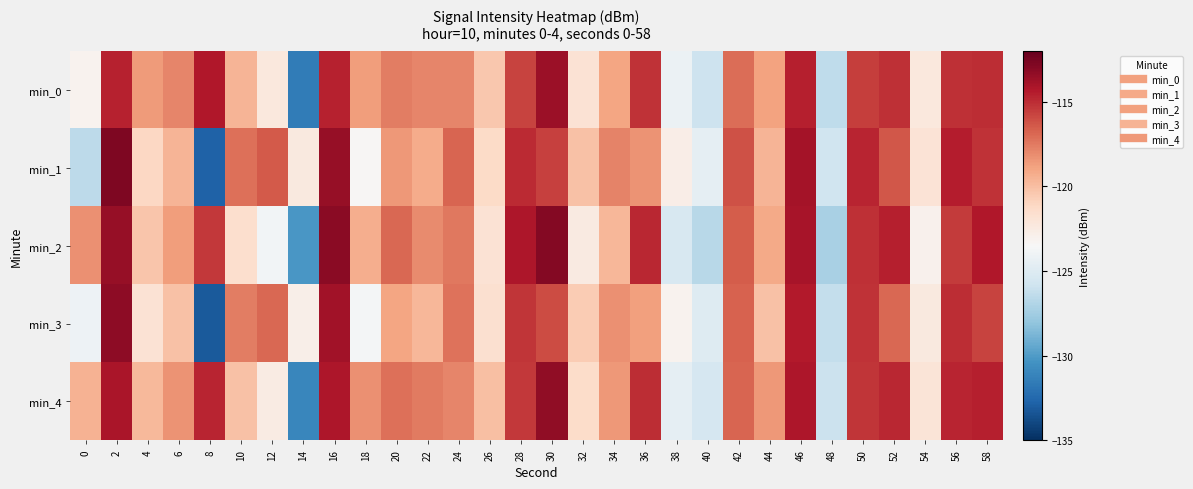

Reading right to left, list all the values displayed in this chart.

min_0: 58=-115.0	56=-115.1	54=-122.3	52=-115.1	50=-115.6	48=-126.4	46=-114.6	44=-118.9	42=-117.1	40=-125.9	38=-124.1	36=-115.2	34=-119.0	32=-121.8	30=-113.6	28=-115.8	26=-120.4	24=-117.9	22=-117.8	20=-117.7	18=-118.7	16=-114.6	14=-131.6	12=-122.3	10=-119.6	8=-114.3	6=-117.9	4=-118.6	2=-114.7	0=-123.1
min_1: 58=-115.2	56=-114.5	54=-121.9	52=-116.4	50=-114.7	48=-125.8	46=-113.9	44=-119.6	42=-116.2	40=-124.5	38=-122.7	36=-118.3	34=-117.8	32=-120.1	30=-115.6	28=-114.9	26=-121.3	24=-116.8	22=-119.2	20=-118.5	18=-123.3	16=-113.5	14=-122.4	12=-116.5	10=-117.2	8=-132.8	6=-119.6	4=-121.1	2=-112.7	0=-126.5
min_2: 58=-114.3	56=-115.5	54=-123.0	52=-114.6	50=-115.1	48=-127.2	46=-114.0	44=-119.1	42=-116.5	40=-126.7	38=-125.3	36=-114.8	34=-119.7	32=-122.5	30=-112.9	28=-114.2	26=-121.8	24=-117.4	22=-118.1	20=-116.9	18=-119.3	16=-113.1	14=-130.2	12=-123.8	10=-121.6	8=-115.4	6=-118.7	4=-120.3	2=-113.5	0=-118.2
min_3: 58=-115.7	56=-115.0	54=-122.4	52=-116.9	50=-115.2	48=-126.2	46=-114.4	44=-120.1	42=-116.7	40=-125.0	38=-123.1	36=-118.8	34=-118.2	32=-120.6	30=-116.0	28=-115.3	26=-121.7	24=-117.3	22=-119.7	20=-119.0	18=-123.7	16=-113.8	14=-122.8	12=-116.9	10=-117.6	8=-133.2	6=-120.1	4=-121.8	2=-113.2	0=-124.1
min_4: 58=-114.6	56=-114.7	54=-122.0	52=-114.8	50=-115.3	48=-126.0	46=-114.2	44=-118.5	42=-116.8	40=-125.4	38=-124.5	36=-115.0	34=-118.5	32=-121.4	30=-113.3	28=-115.4	26=-120.0	24=-117.9	22=-117.5	20=-117.2	18=-118.2	16=-114.2	14=-131.0	12=-122.6	10=-120.1	8=-114.7	6=-118.3	4=-119.8	2=-114.1	0=-119.5